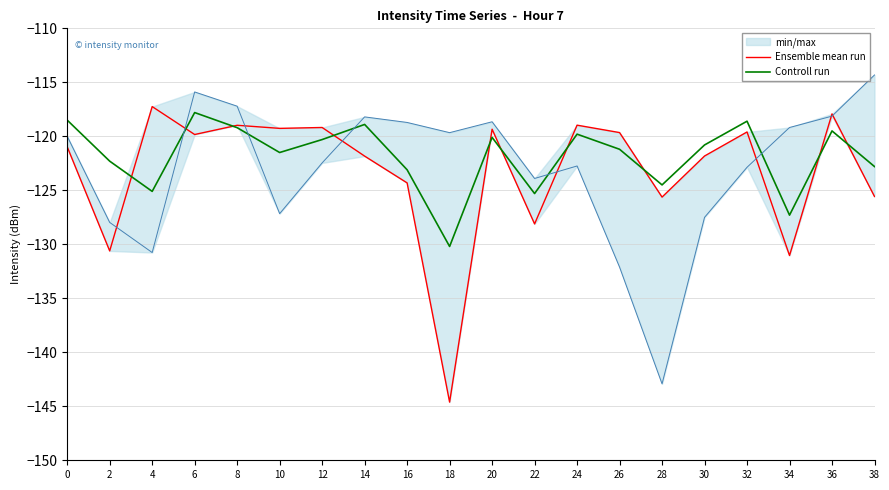

How many values in the Controll run series exceed -120?

7